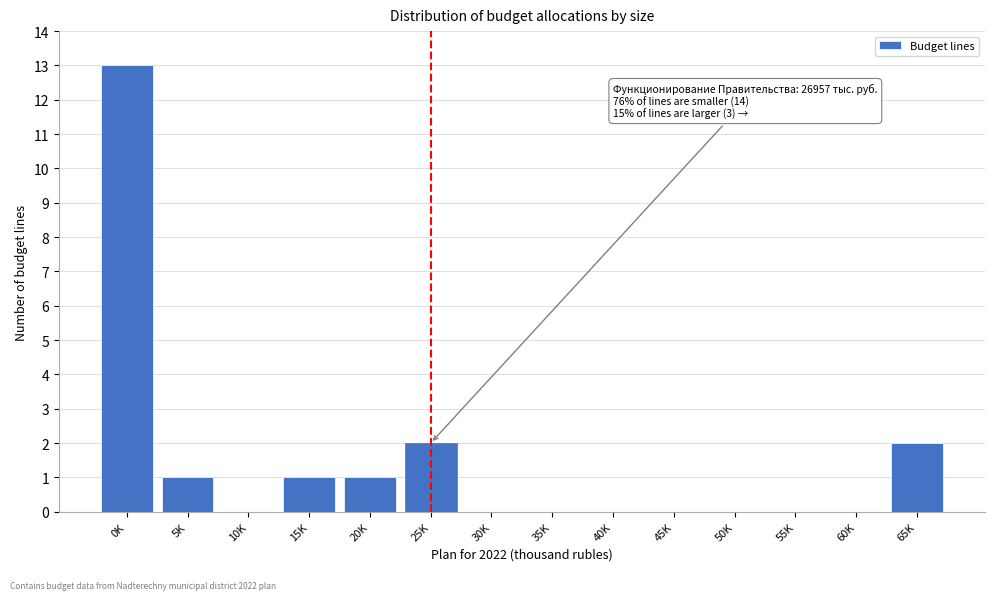

Reading left to right, what are all the values shown in this chart?

0K=13	5K=1	10K=0	15K=1	20K=1	25K=2	30K=0	35K=0	40K=0	45K=0	50K=0	55K=0	60K=0	65K=2